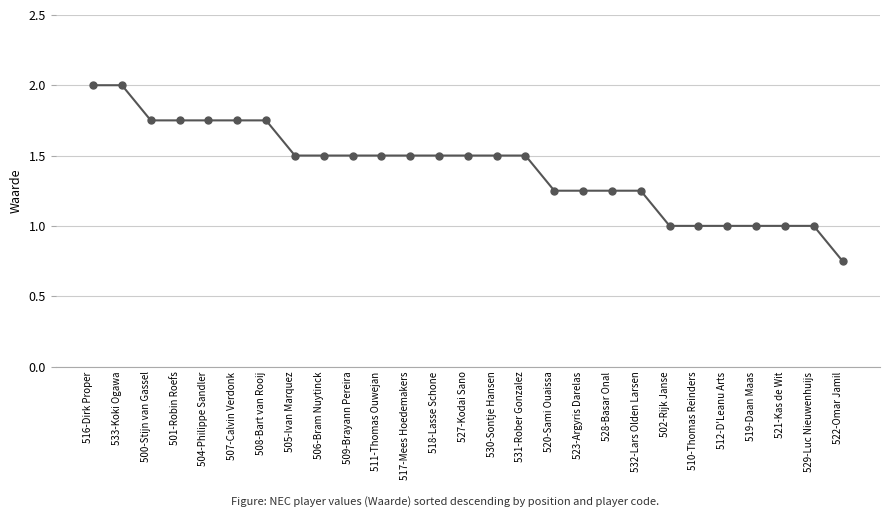

How many categories are shown in the chart?

27